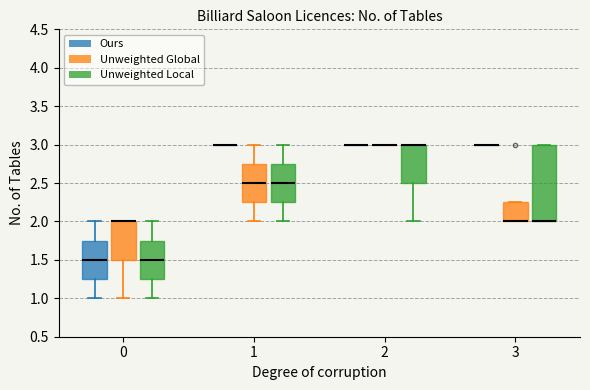

Which box is the tallest, from its lower edge to its upper edge?

3 (Unweighted Local)